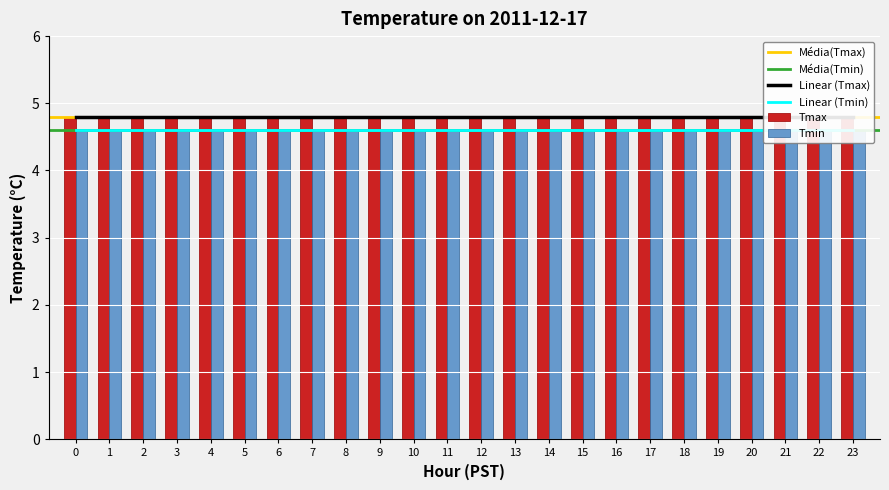

At how many categories does at least one series exceed 4?

24